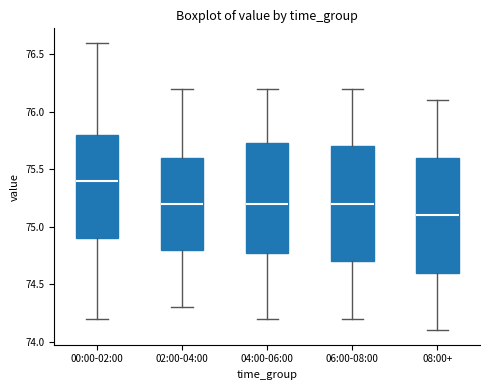

Where is the lower edge of the box for 00:00-02:00 on the y-axis? The values are not printed on the chart, so give them approximately, as read against the axis.

74.90